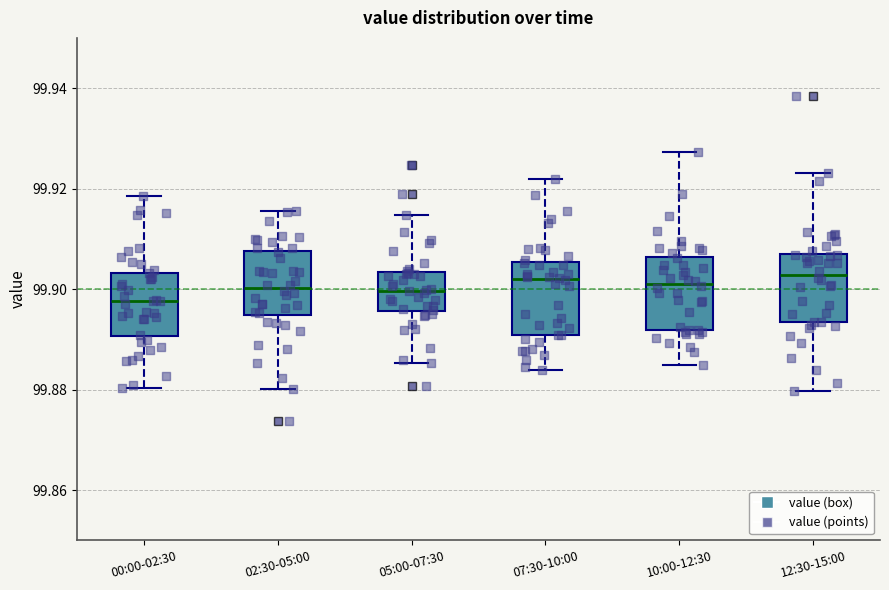

Reading left to right, read every box against the y-axis: the position of its median line, the range the box covers, and the ends of its whiskers. The values are not printed on the chart, so give them approximately, as read against the axis.

00:00-02:30: median 99.898, box 99.890 to 99.904, whiskers 99.880 to 99.918
02:30-05:00: median 99.900, box 99.894 to 99.908, whiskers 99.880 to 99.916
05:00-07:30: median 99.900, box 99.896 to 99.904, whiskers 99.886 to 99.914
07:30-10:00: median 99.902, box 99.890 to 99.906, whiskers 99.884 to 99.922
10:00-12:30: median 99.902, box 99.892 to 99.906, whiskers 99.884 to 99.928
12:30-15:00: median 99.902, box 99.894 to 99.908, whiskers 99.880 to 99.924